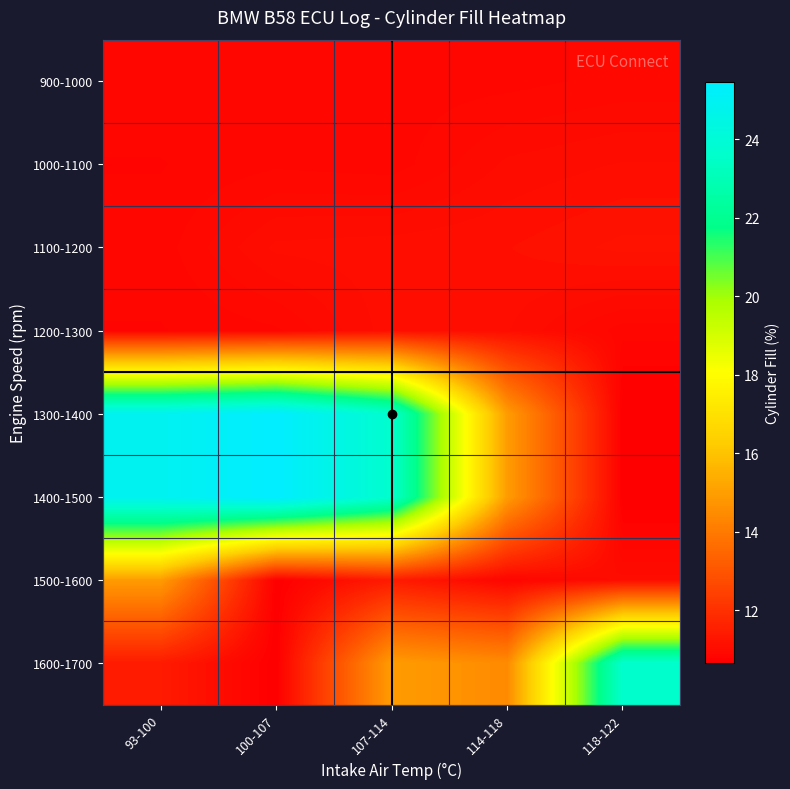

What is the total value across all series at 100-107?

116.0